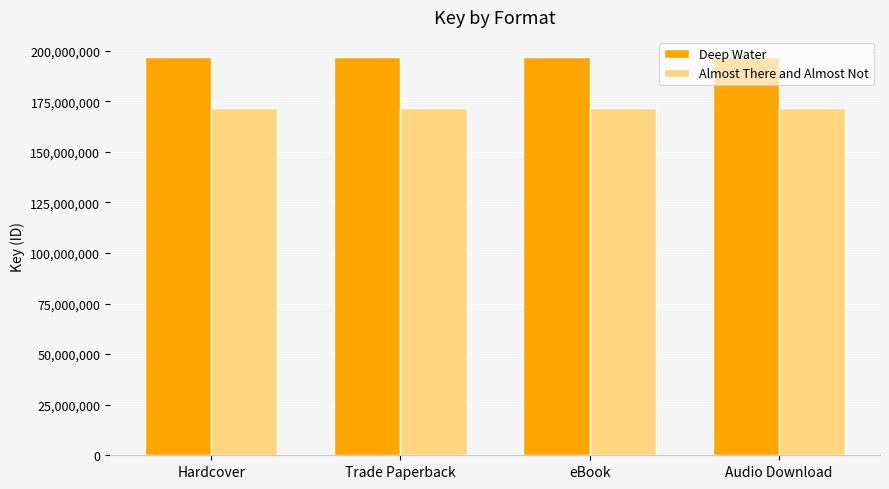

What is the minimum value shown in the chart?

171714871